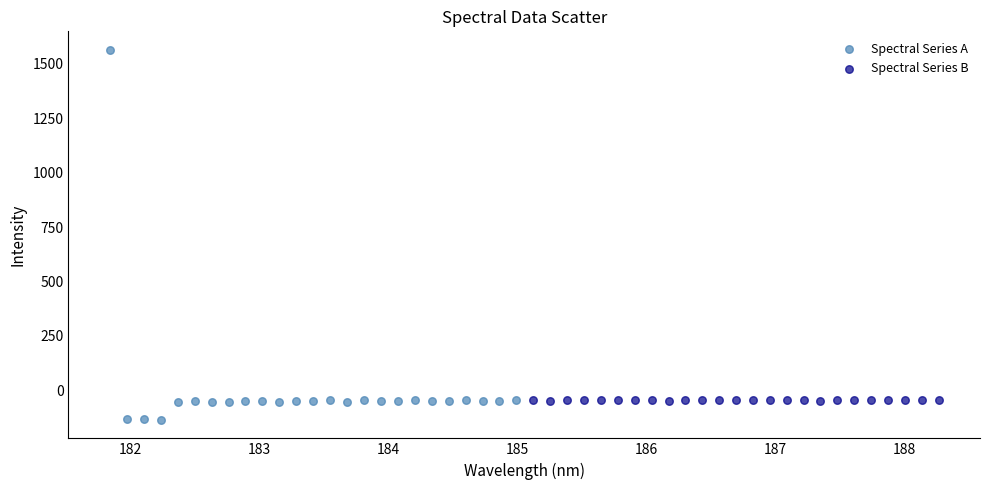

Which series has the widest spread of Y values?

Spectral Series A